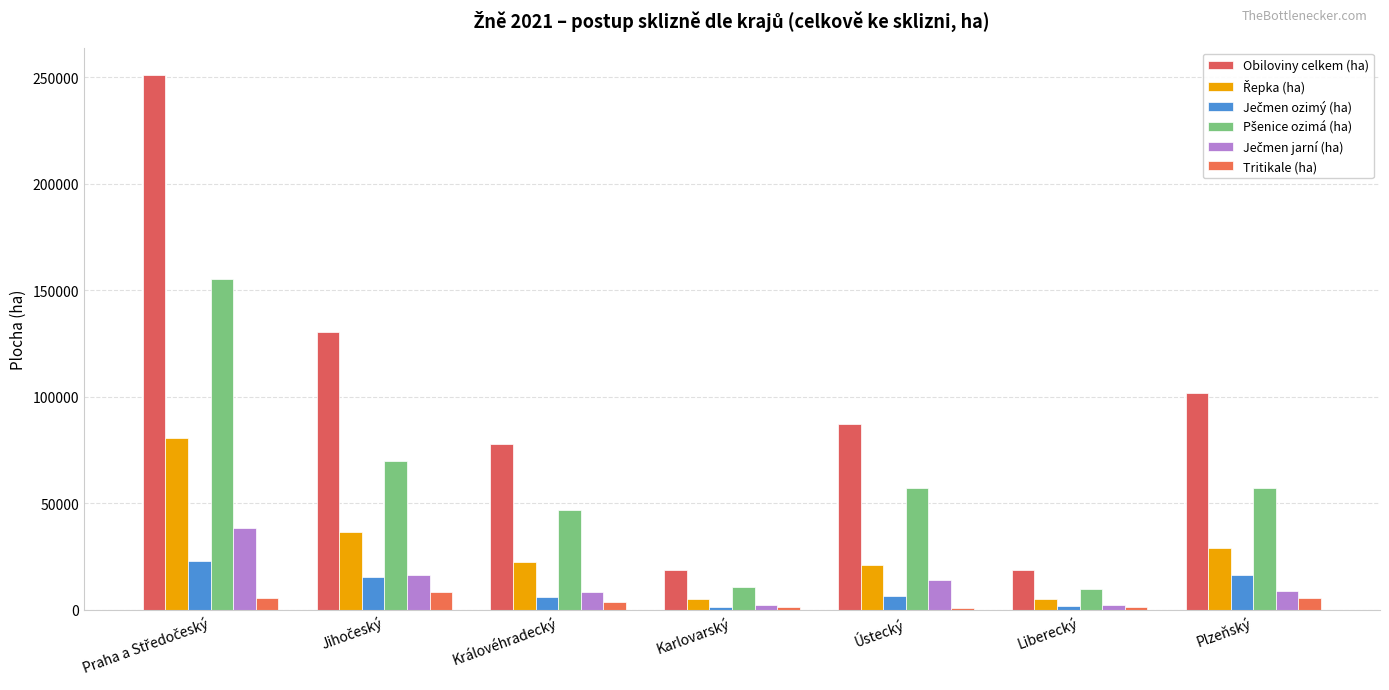

How many bars are there in each group?

6